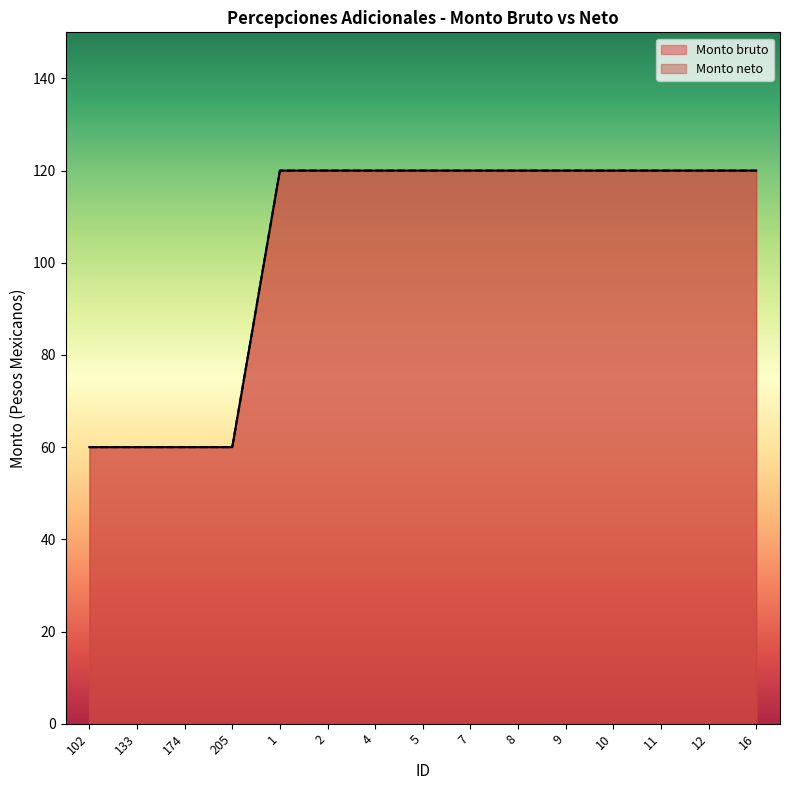

Reading left to right, transcribe all the data shown in this chart.

Monto bruto: 102=60	133=60	174=60	205=60	1=120	2=120	4=120	5=120	7=120	8=120	9=120	10=120	11=120	12=120	16=120
Monto neto: 102=60	133=60	174=60	205=60	1=120	2=120	4=120	5=120	7=120	8=120	9=120	10=120	11=120	12=120	16=120